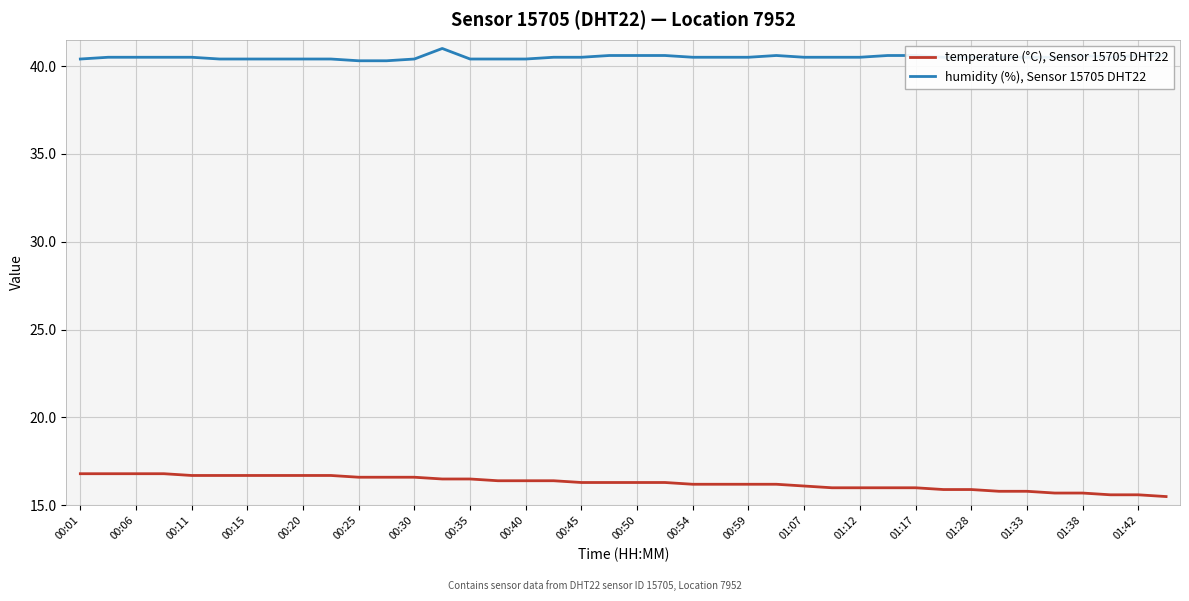

What is the sum of all temperature (°C), Sensor 15705 DHT22 values?

651.0